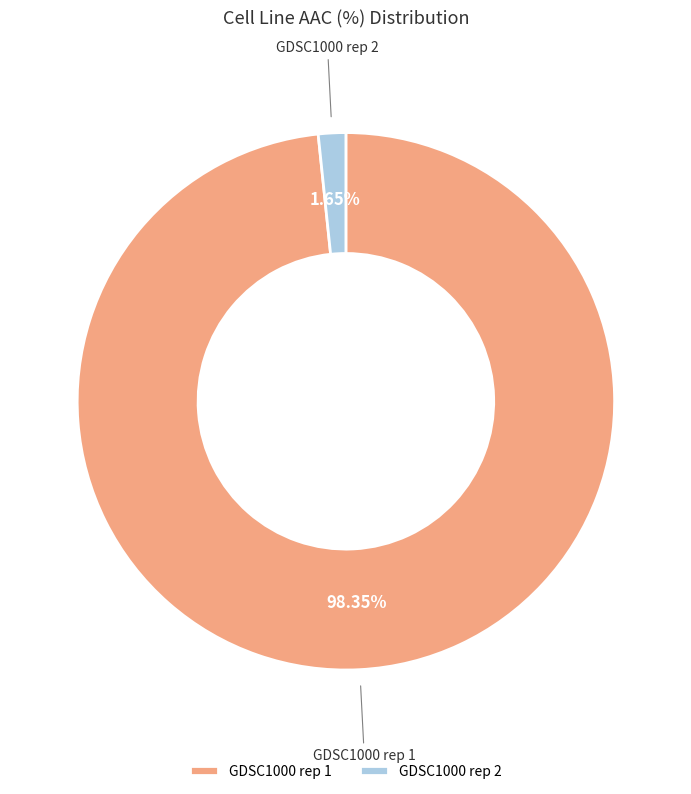

True or false: GDSC1000 rep 1 accounts for 91% of the total.

False